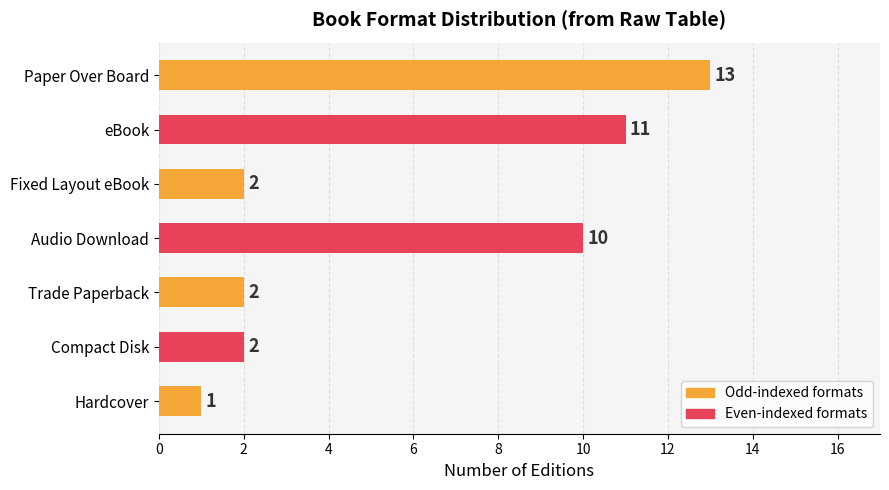

How many bars are there in total?

7